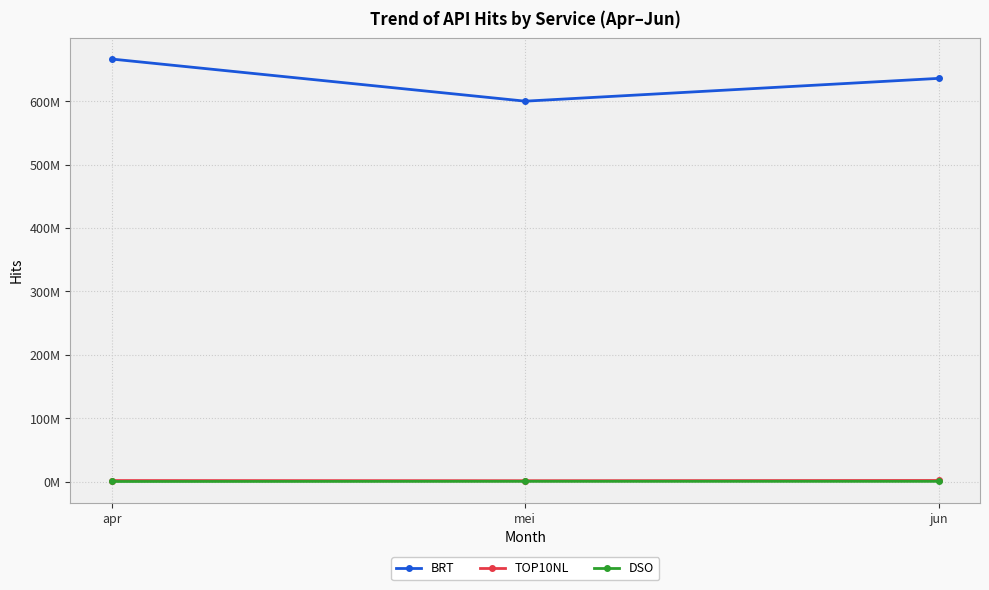

Which has a higher value, apr or mei?

apr